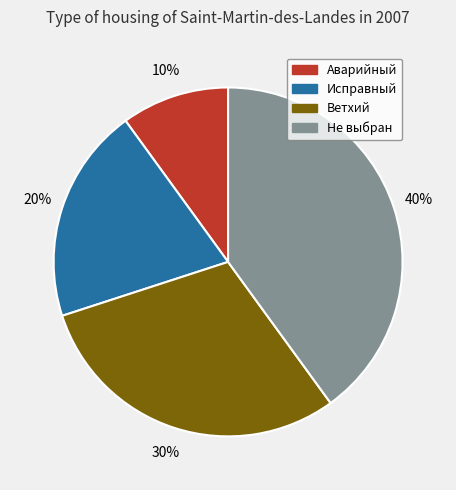

To the nearest percent, what is the difference between the Ветхий and Аварийный slice percentages?

20%